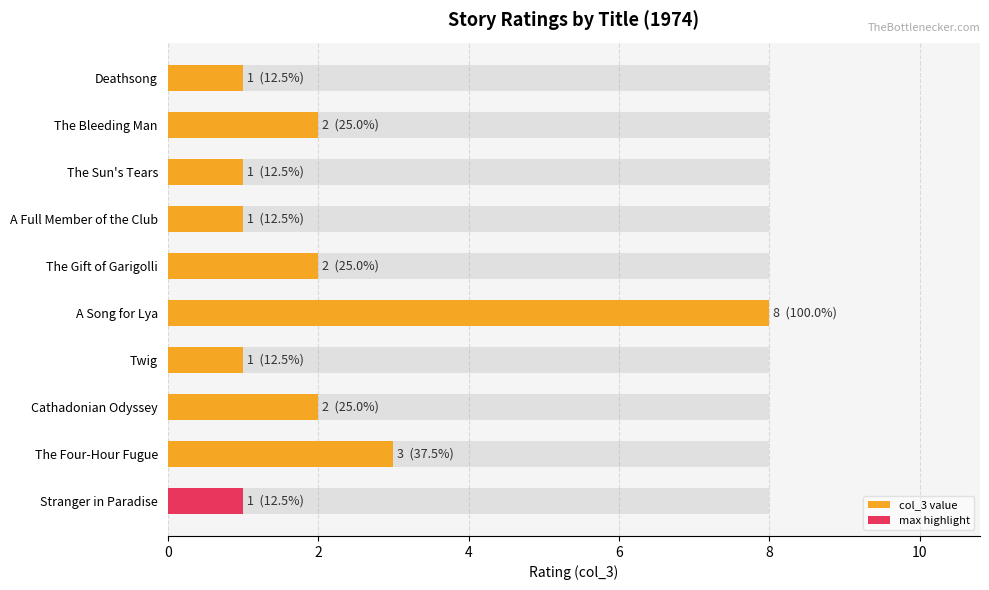

Are the bars grouped side by side (vs. stacked)?

No